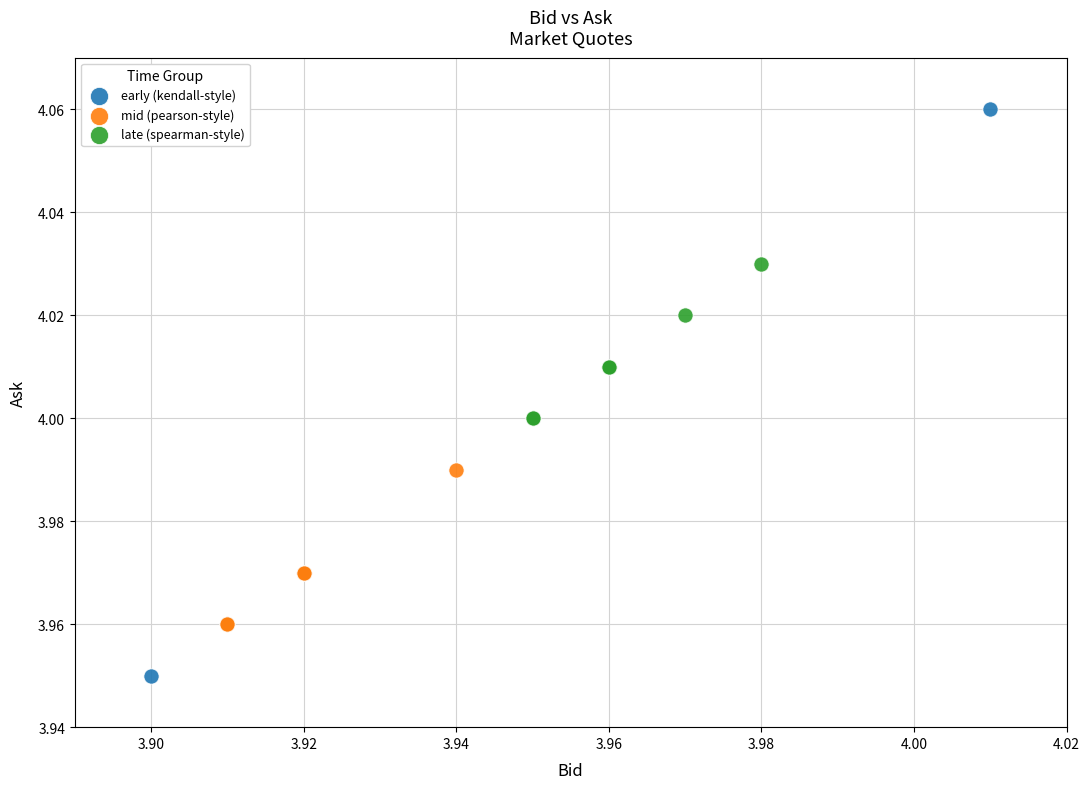

Which series has the widest spread of Y values?

early (kendall-style)